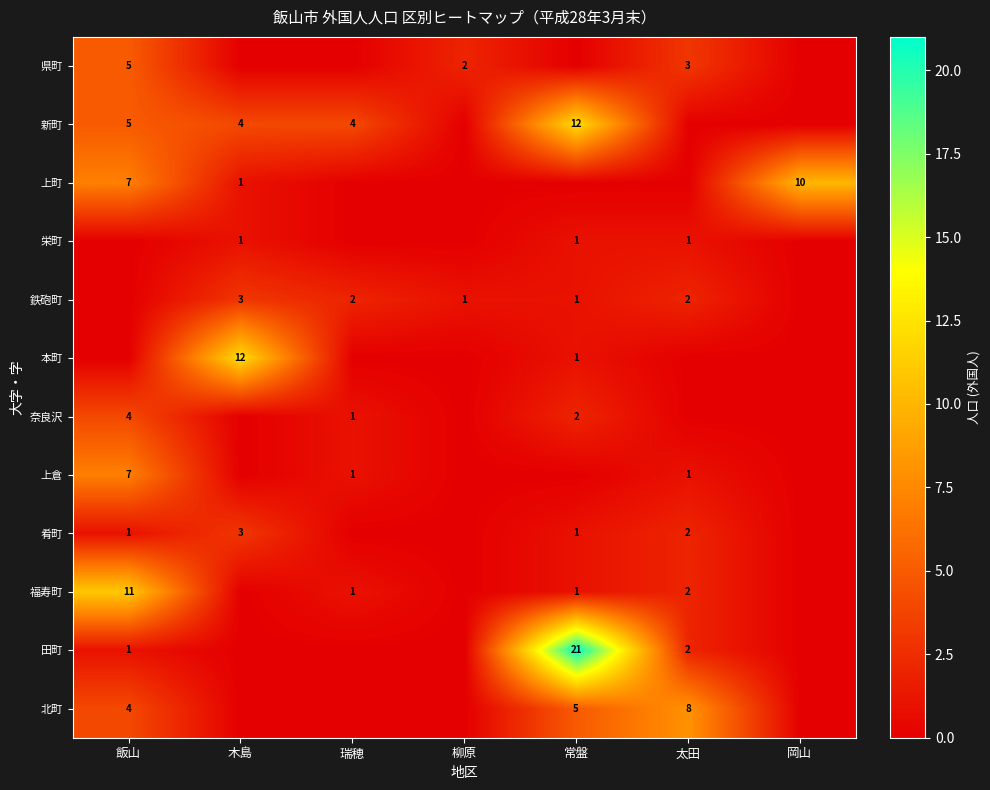

Is the value of 肴町 at 常盤 greater than the value of 福寿町 at 太田?

No